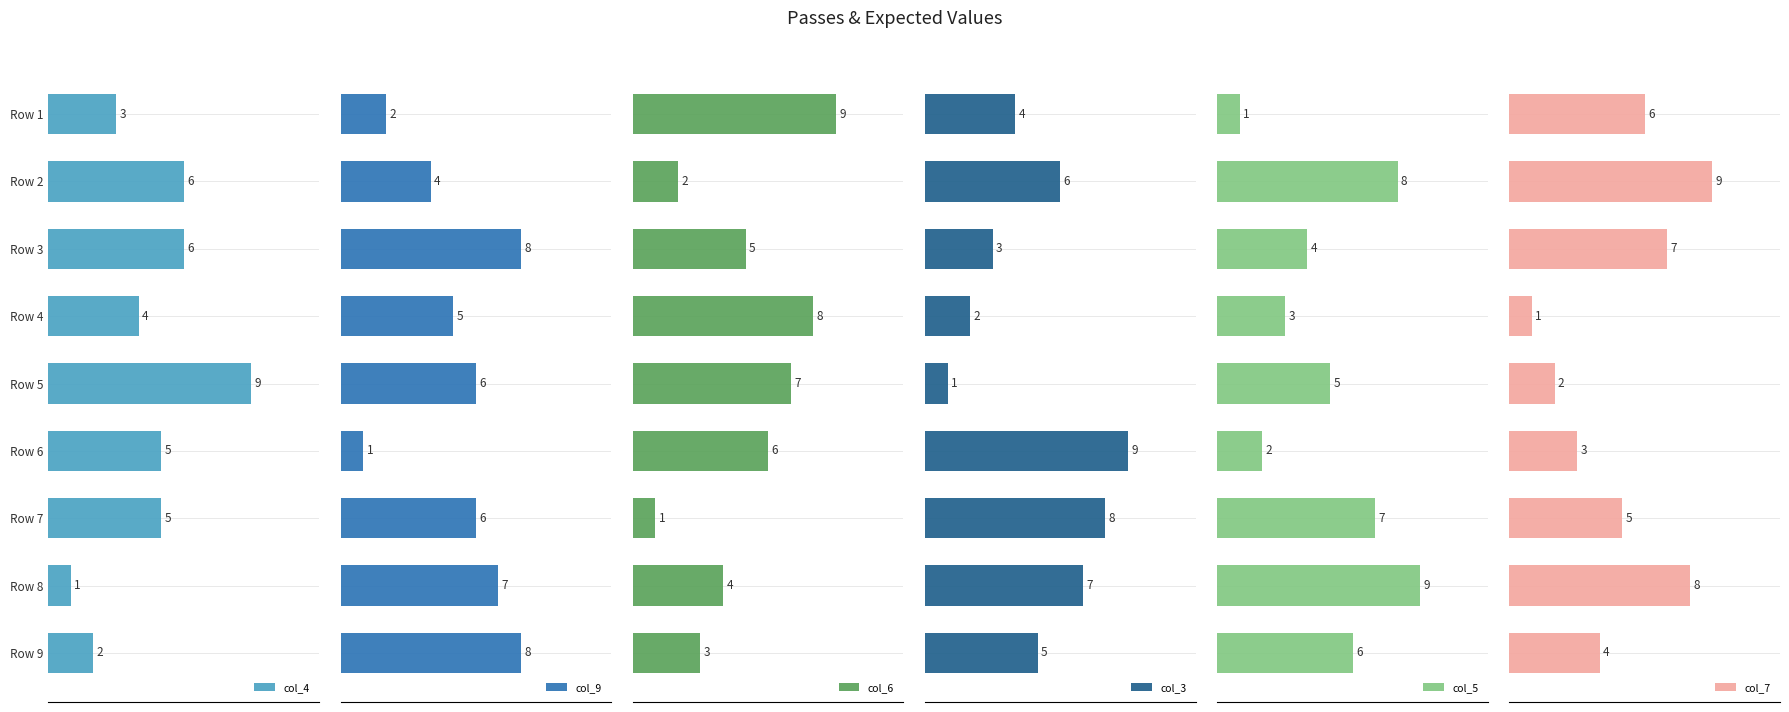

What is the difference between the maximum and minimum values in the col_3 series?

8